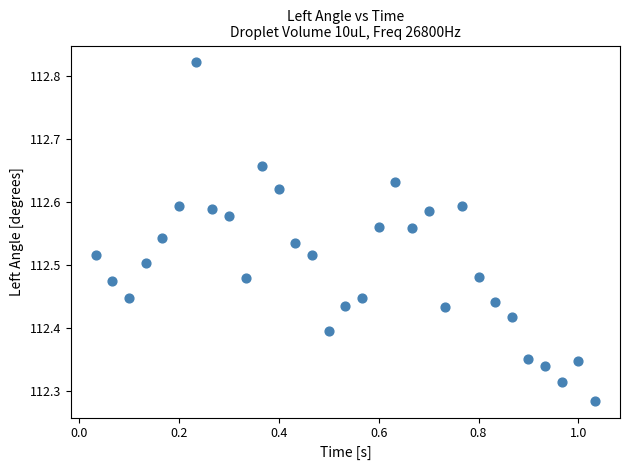

What is the range of Y values (max minus min)?

0.5